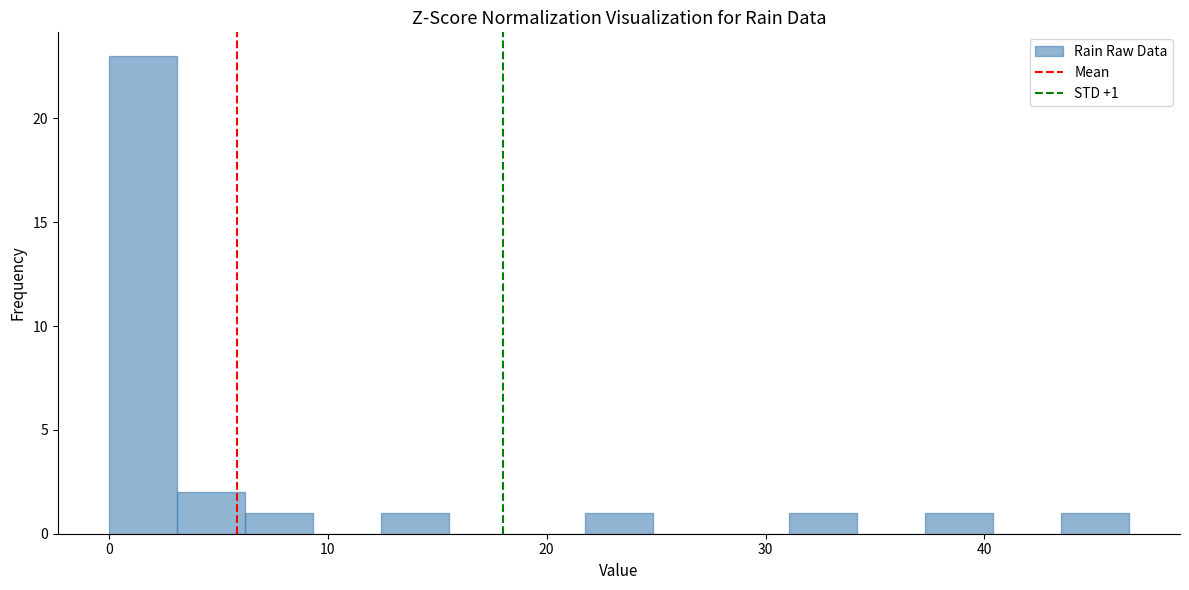

Around what value on the x-axis is the tallest bar? Give the approximate position of its centre, as read against the axis.

2